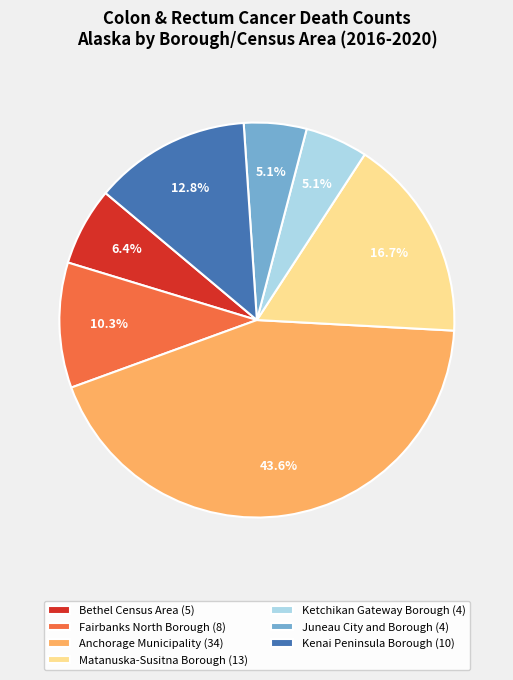

The Matanuska-Susitna Borough slice represents 25% of the pie. True or false?

False